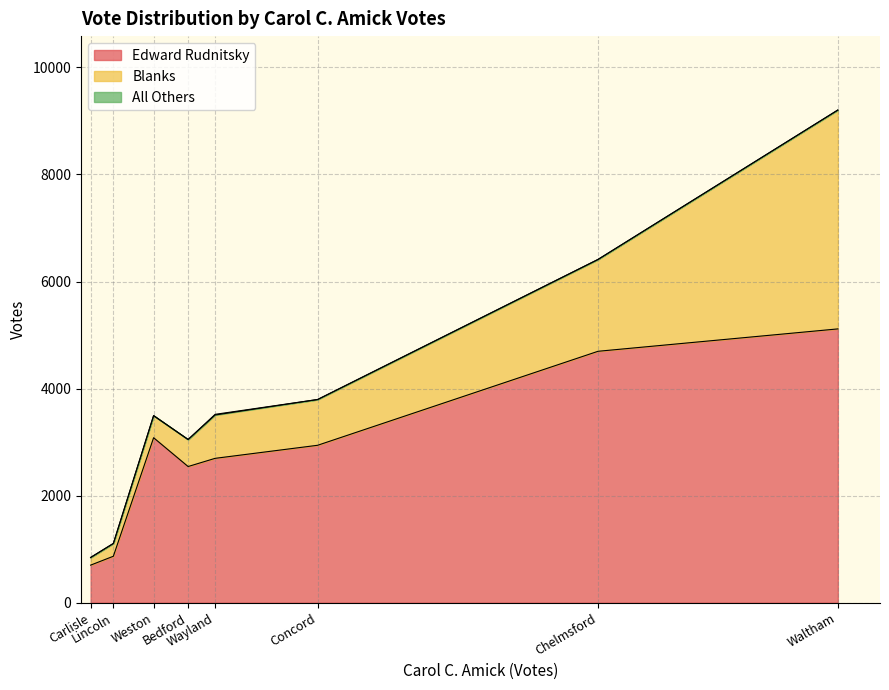

How many data points in All Others are above 0?

1